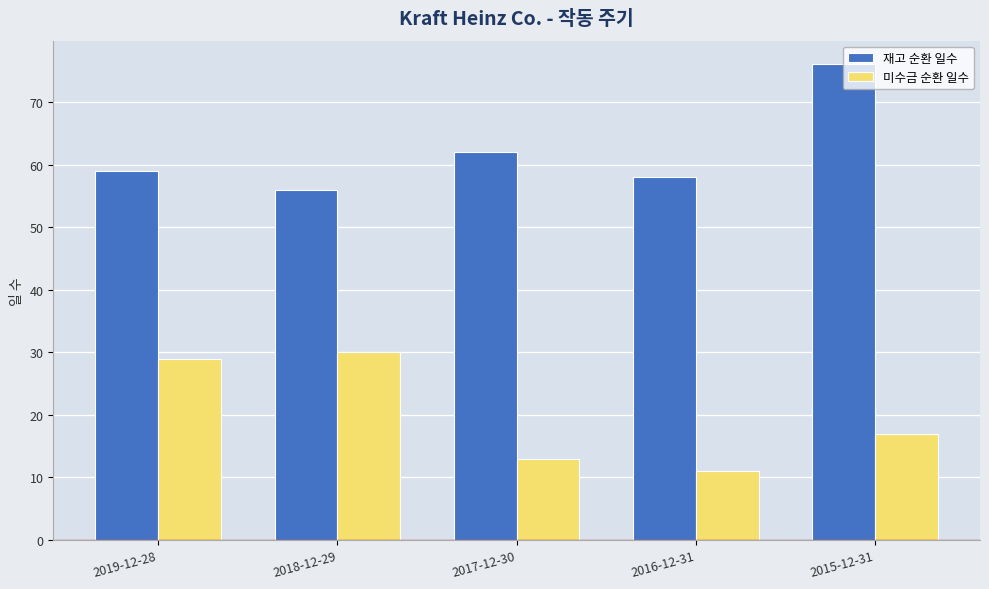

Does the chart contain stacked bars?

No